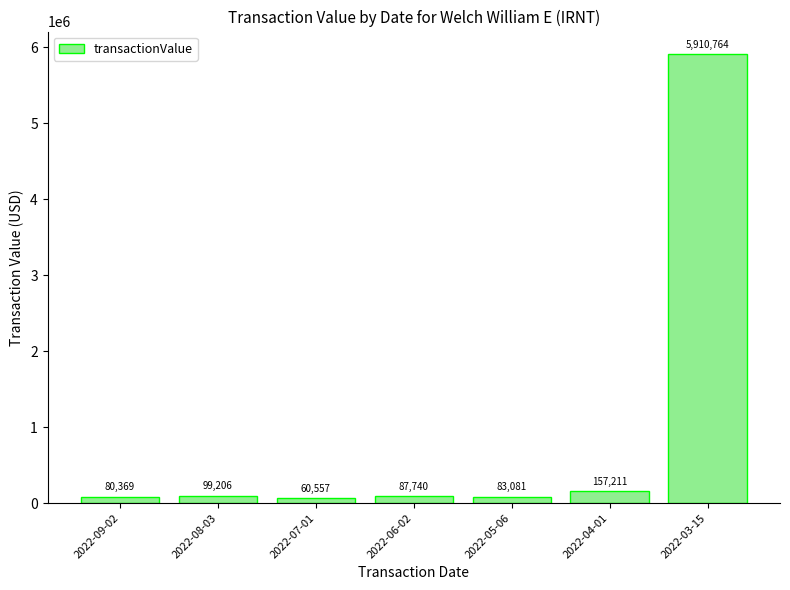

What is the minimum value shown in the chart?

60557